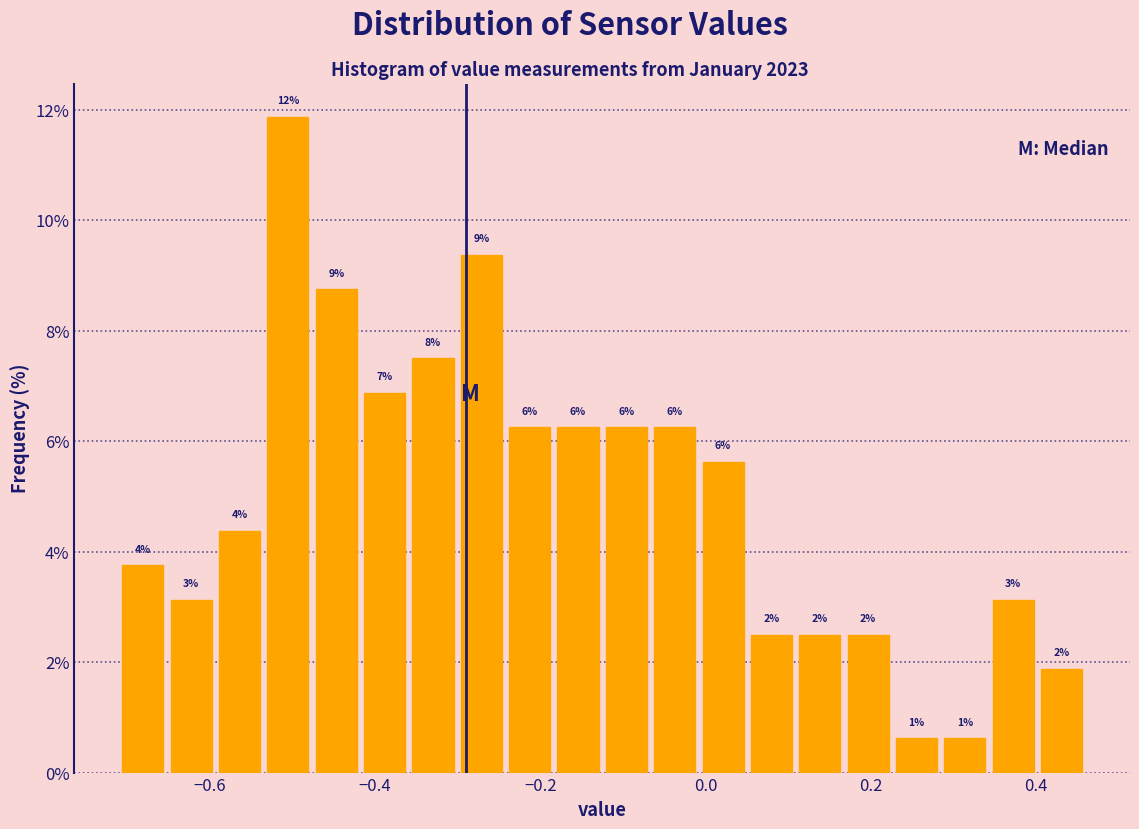

Around what value on the x-axis is the tallest bar? Give the approximate position of its centre, as read against the axis.

-0.50